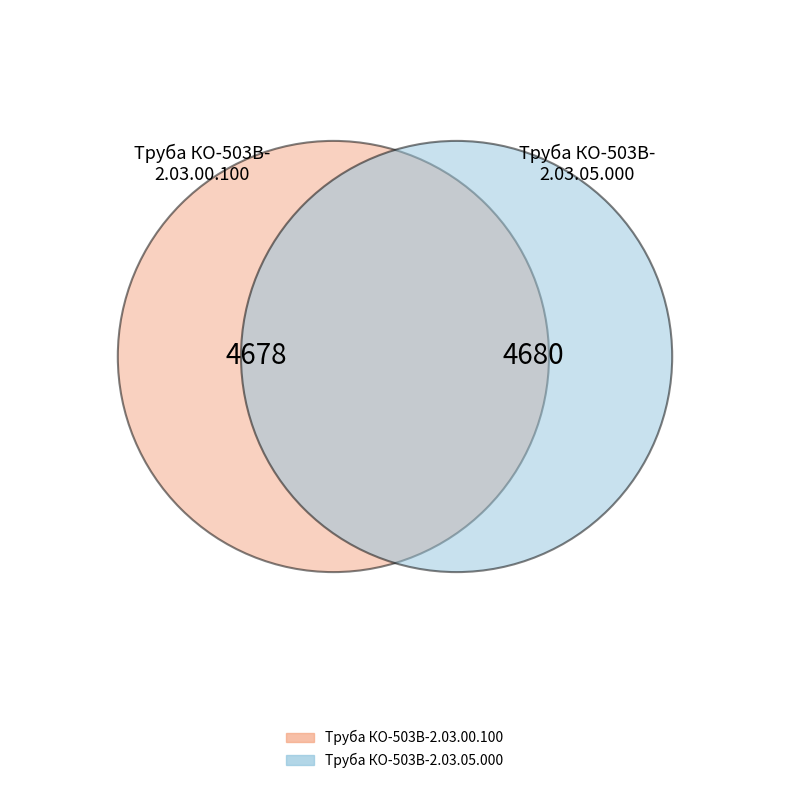

What percentage do Труба КО-503В-2.03.05.000 and Труба КО-503В-2.03.00.100 together represent?

100.0%